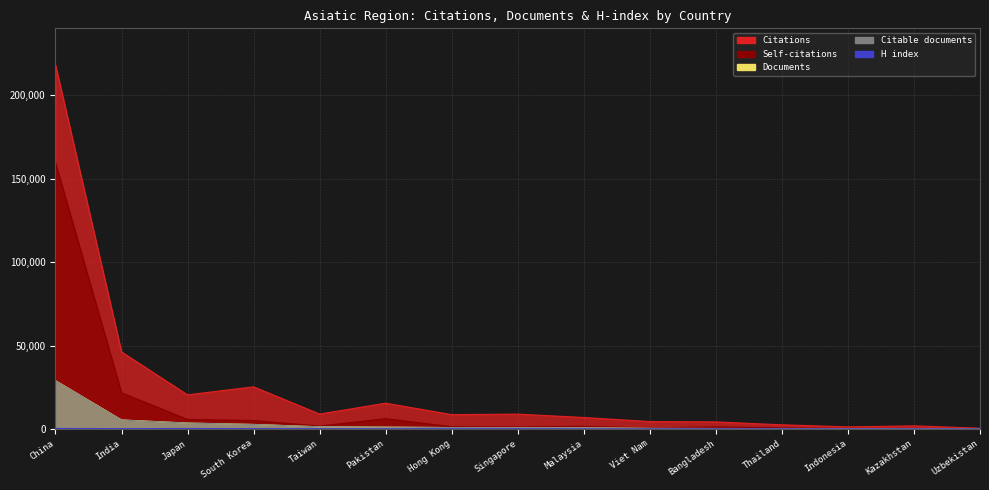

Reading right to left, extract all data points from this chart.

Citations: Uzbekistan=474	Kazakhstan=1870	Indonesia=1263	Thailand=2506	Bangladesh=4245	Viet Nam=4448	Malaysia=6886	Singapore=8909	Hong Kong=8600	Pakistan=15472	Taiwan=8954	South Korea=25263	Japan=20455	India=46191	China=218209
Self-citations: Uzbekistan=203	Kazakhstan=263	Indonesia=318	Thailand=548	Bangladesh=1264	Viet Nam=591	Malaysia=1583	Singapore=1194	Hong Kong=1343	Pakistan=6177	Taiwan=1766	South Korea=5087	Japan=5729	India=21691	China=159462
Documents: Uzbekistan=46	Kazakhstan=165	Indonesia=186	Thailand=239	Bangladesh=293	Viet Nam=353	Malaysia=723	Singapore=782	Hong Kong=851	Pakistan=1119	Taiwan=1318	South Korea=2725	Japan=3554	India=5423	China=28956
Citable documents: Uzbekistan=46	Kazakhstan=163	Indonesia=185	Thailand=239	Bangladesh=293	Viet Nam=352	Malaysia=715	Singapore=770	Hong Kong=843	Pakistan=1117	Taiwan=1304	South Korea=2704	Japan=3529	India=5341	China=28833
H index: Uzbekistan=55	Kazakhstan=39	Indonesia=44	Thailand=92	Bangladesh=76	Viet Nam=86	Malaysia=123	Singapore=199	Hong Kong=160	Pakistan=113	Taiwan=163	South Korea=227	Japan=292	India=212	China=350